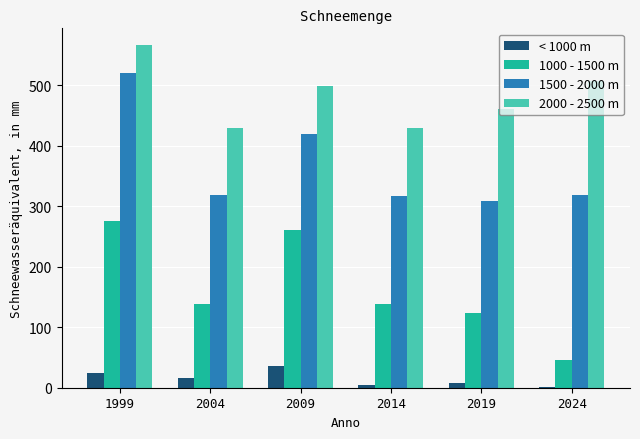

What is the maximum value for 1500 - 2000 m?

520